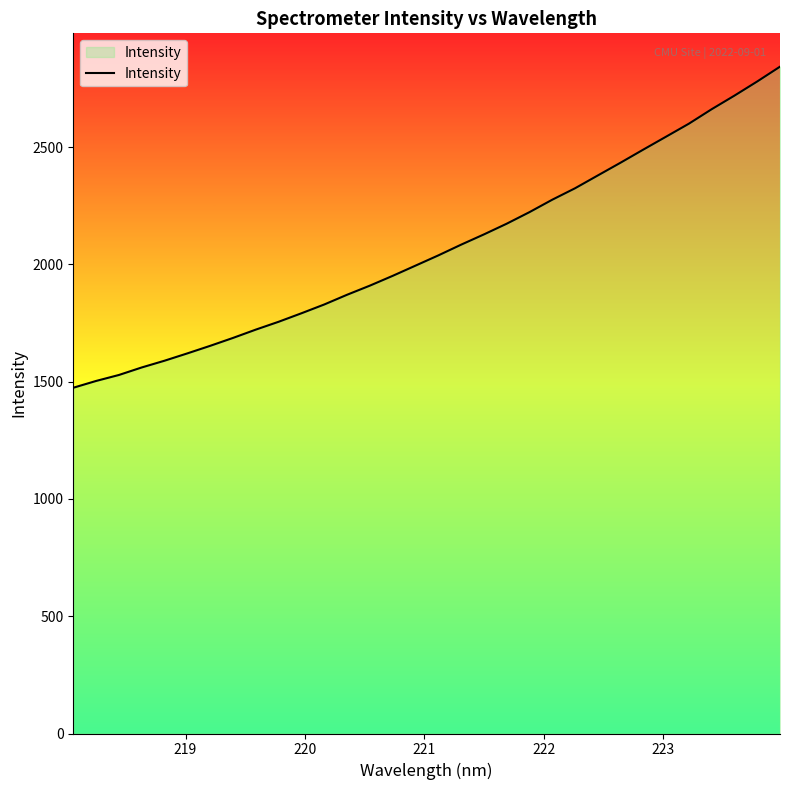

What is the difference between the maximum and minimum values?

1369.0